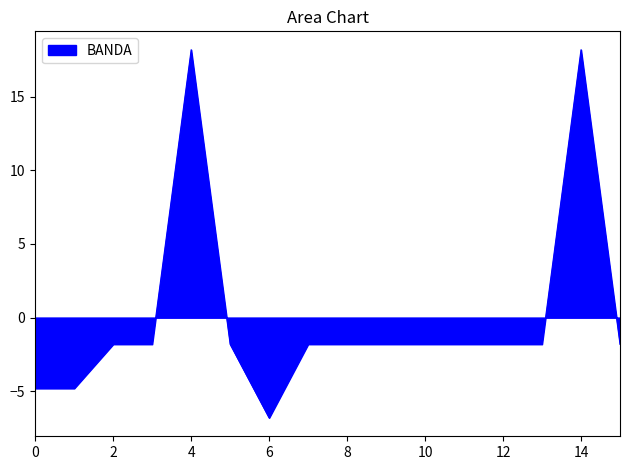

What is the difference between the maximum and minimum values?

25.0